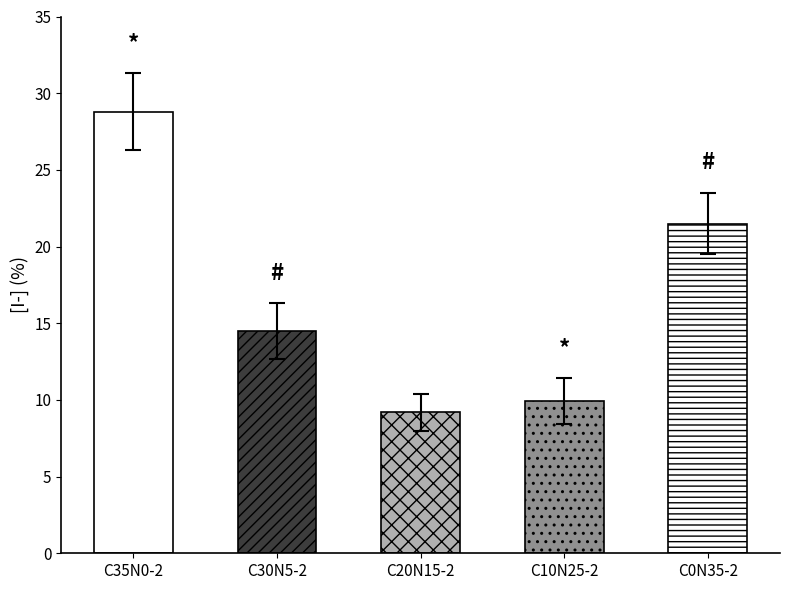

What is the difference between the maximum and second lowest values?

18.9